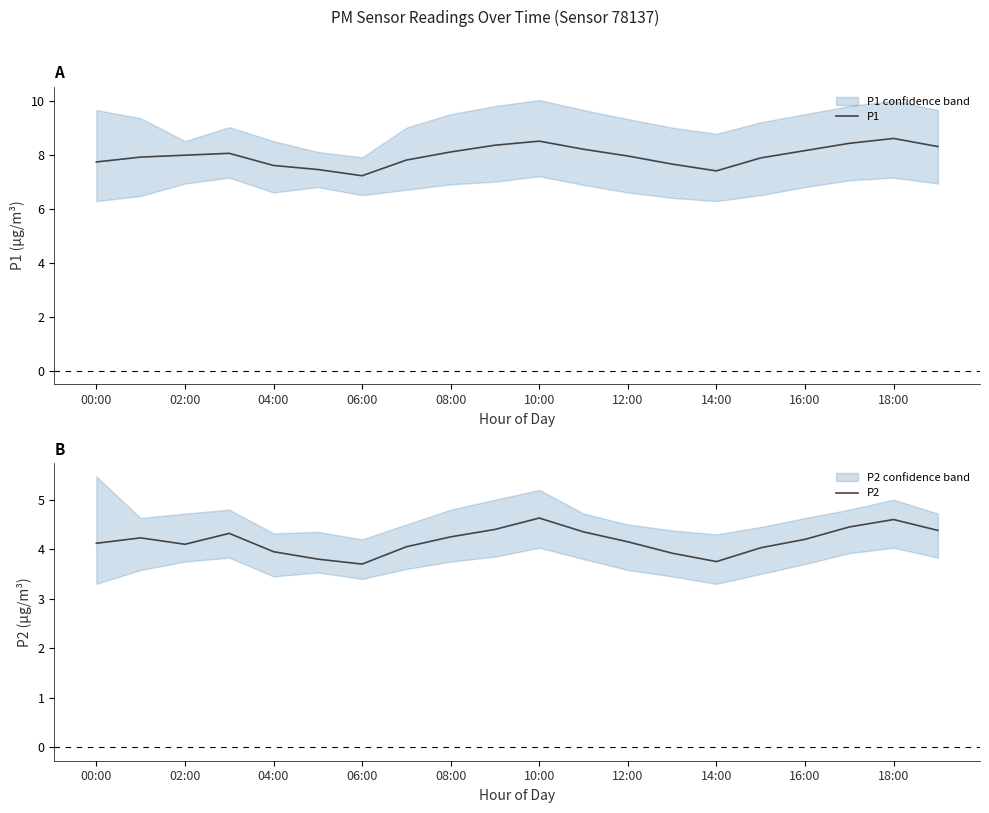

True or false: P1 and P2 cross at least once.

False